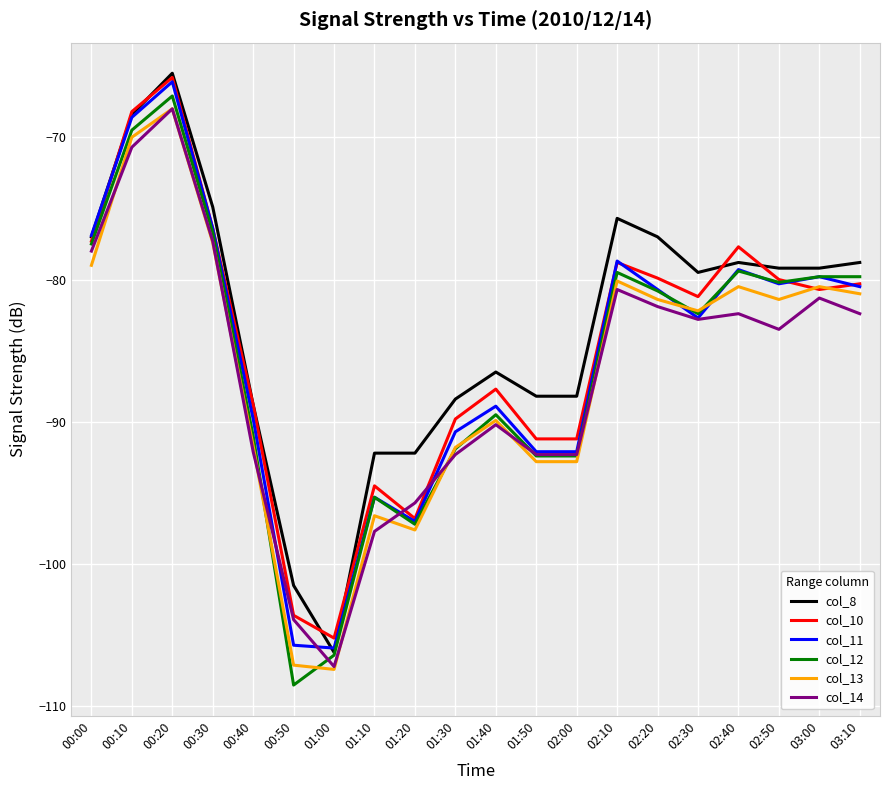

Where does the col_12 series first go above -80?

00:00